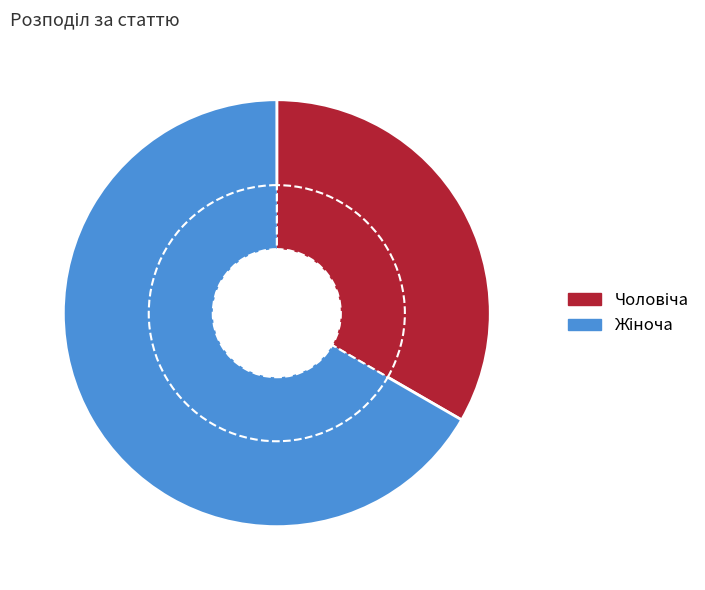

To the nearest percent, what is the difference between the largest and smallest slice percentages?

33%